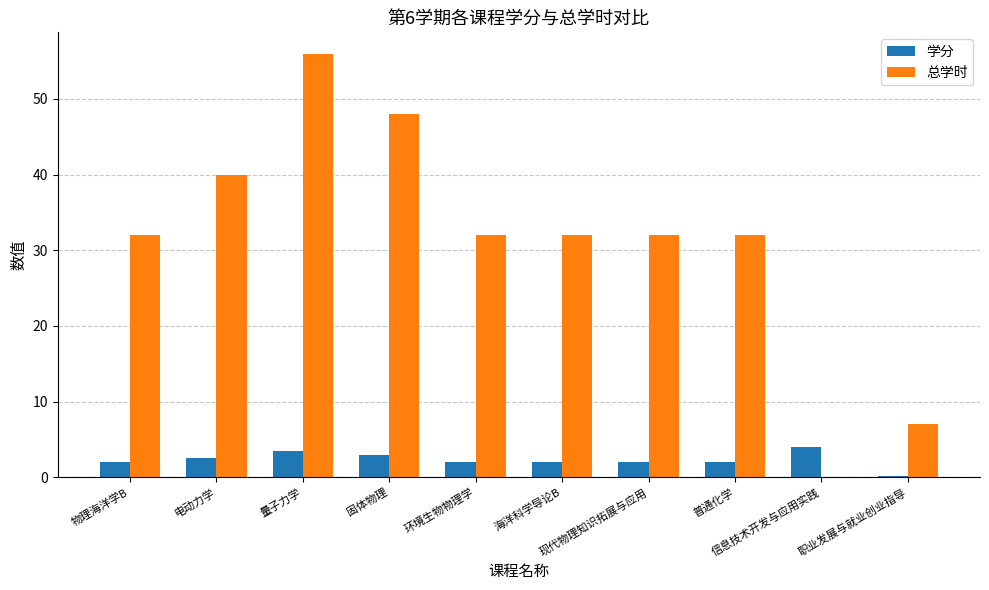

Which series has the largest total across all categories?

总学时